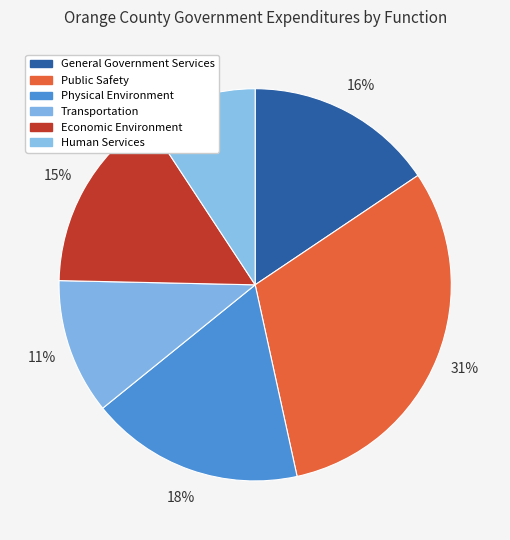

To the nearest percent, what percentage of the pie is Physical Environment?

18%